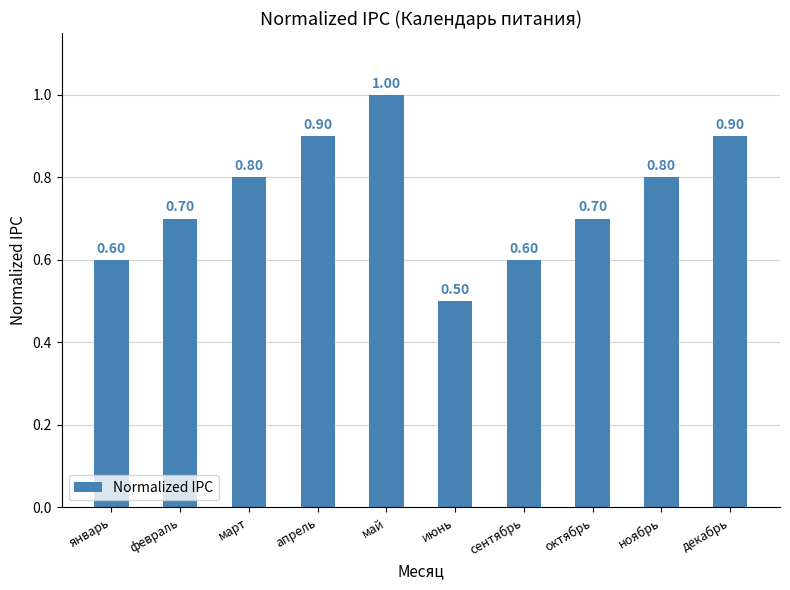

Reading left to right, extract all data points from this chart.

0.6	0.7	0.8	0.9	1.0	0.5	0.6	0.7	0.8	0.9